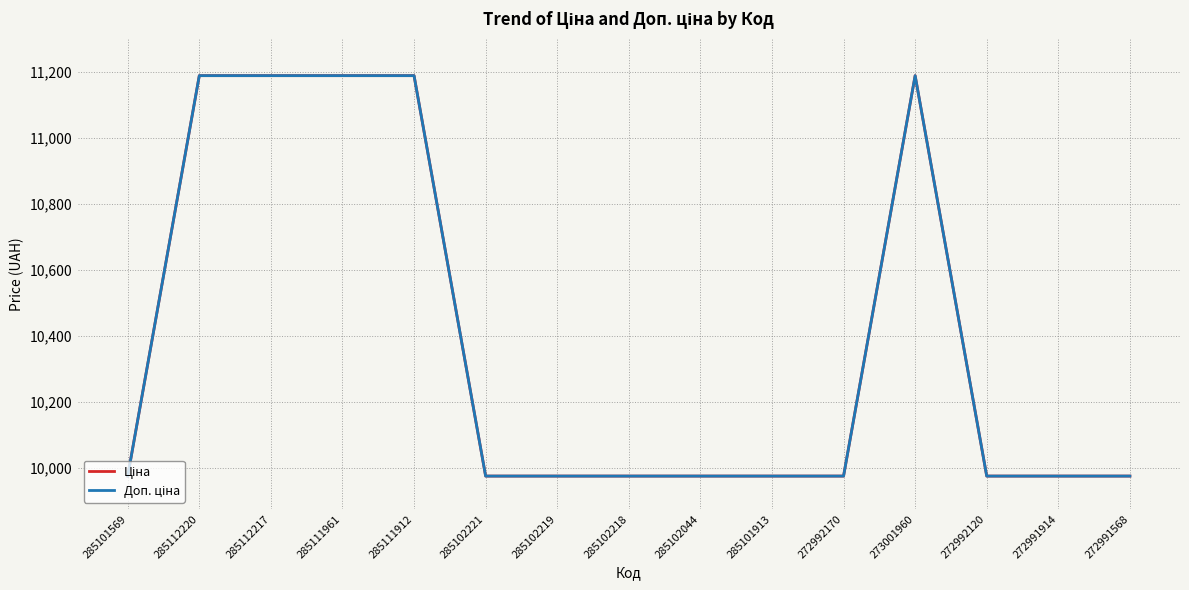

The Ціна series shows 9975.0 at 272992170. True or false?

True